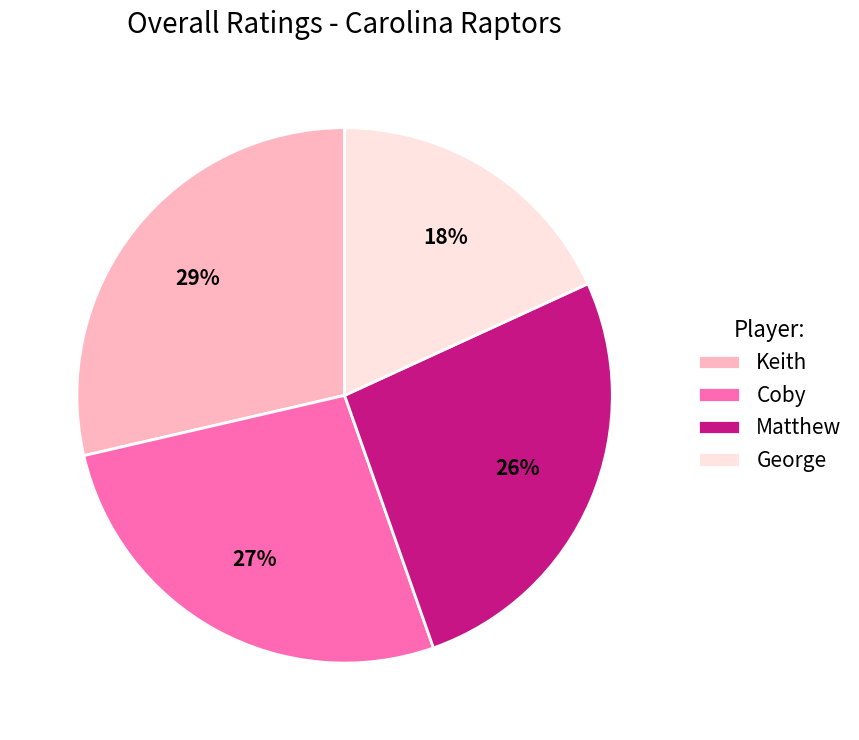

What is the largest slice in the pie chart?

Keith